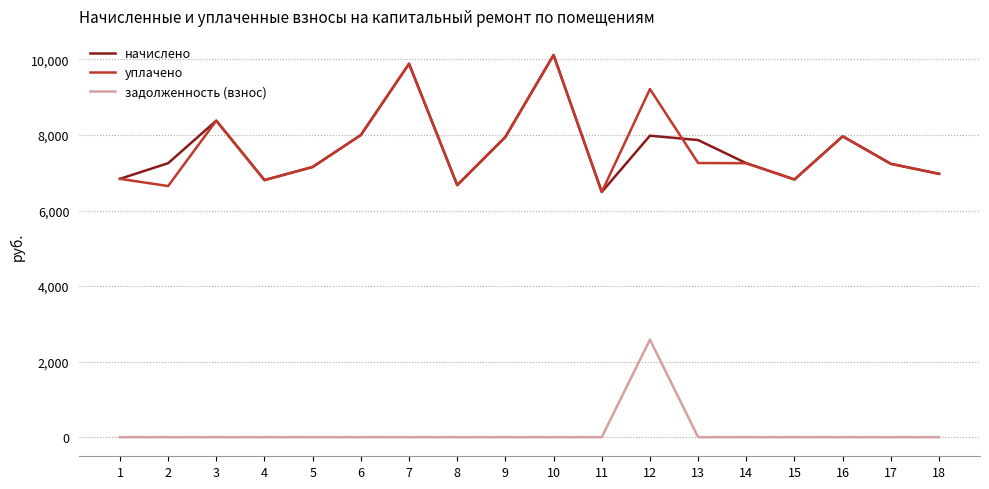

The уплачено series shows 11609.2 at 1. True or false?

False